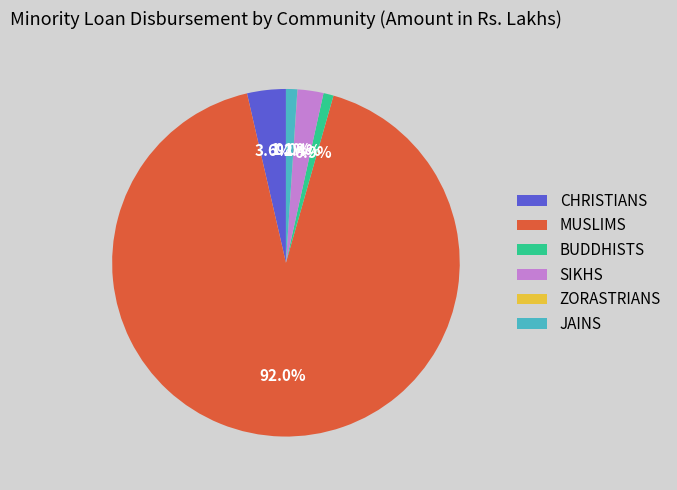

Is it true that BUDDHISTS is 1% of the pie?

True